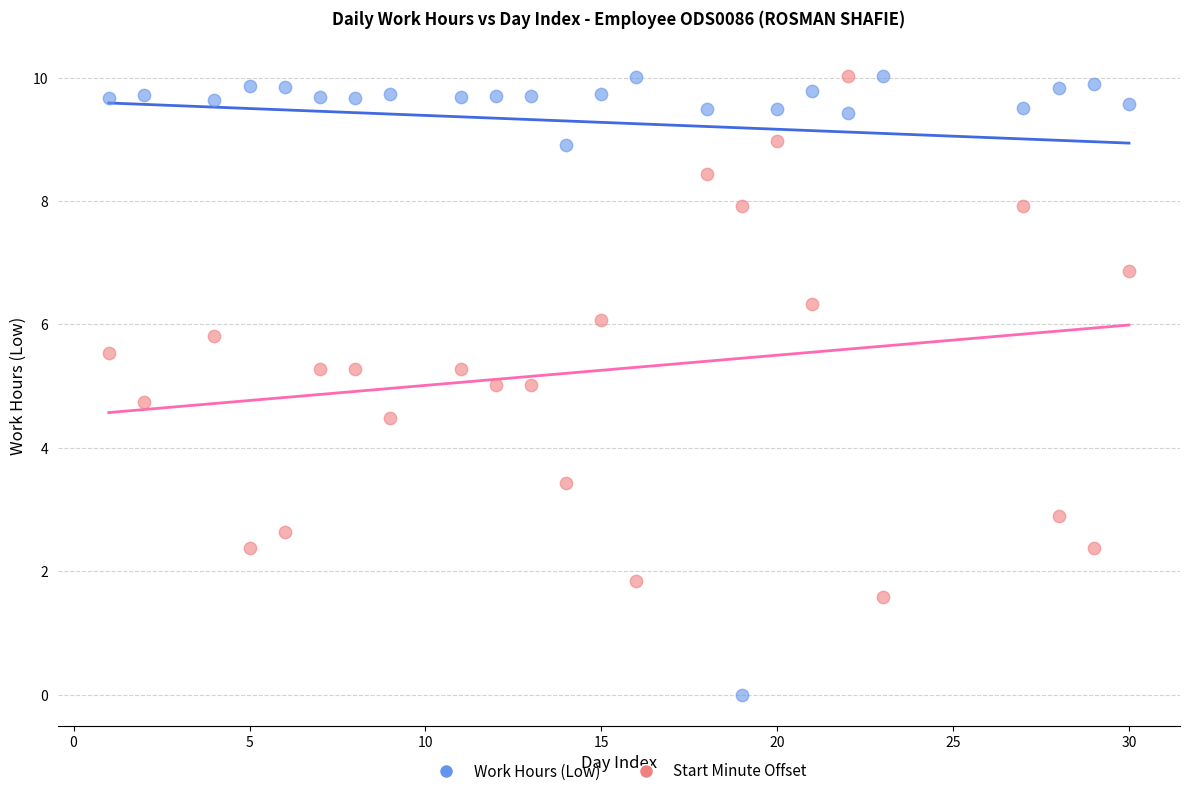

Across all data points, what is the range of Y values (max minus min)?

10.0